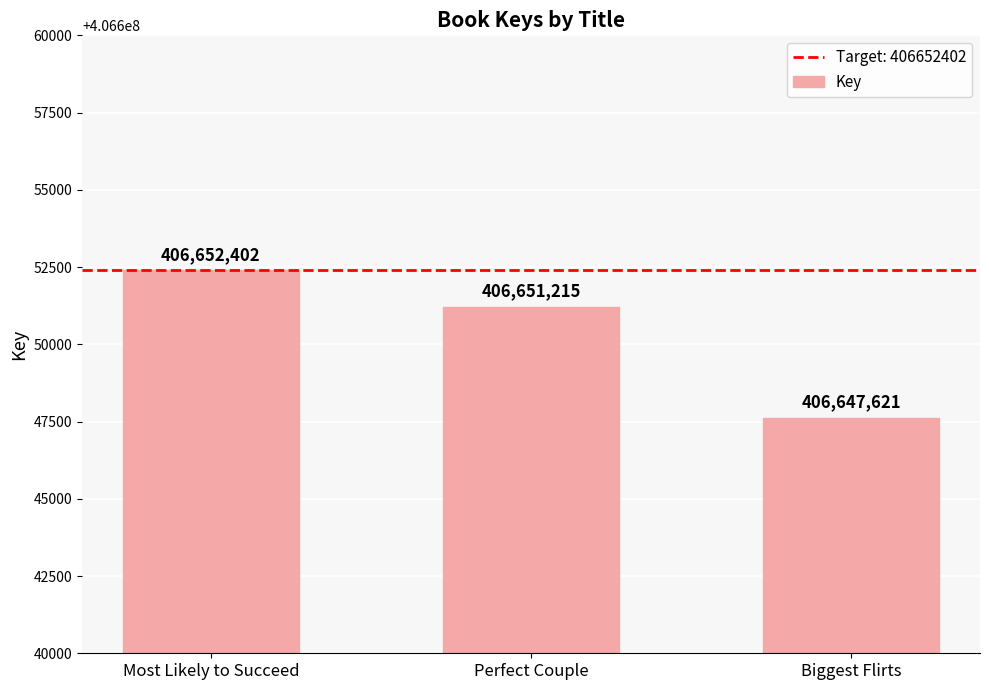

What is the difference between the values at Most Likely to Succeed and Biggest Flirts?

4781